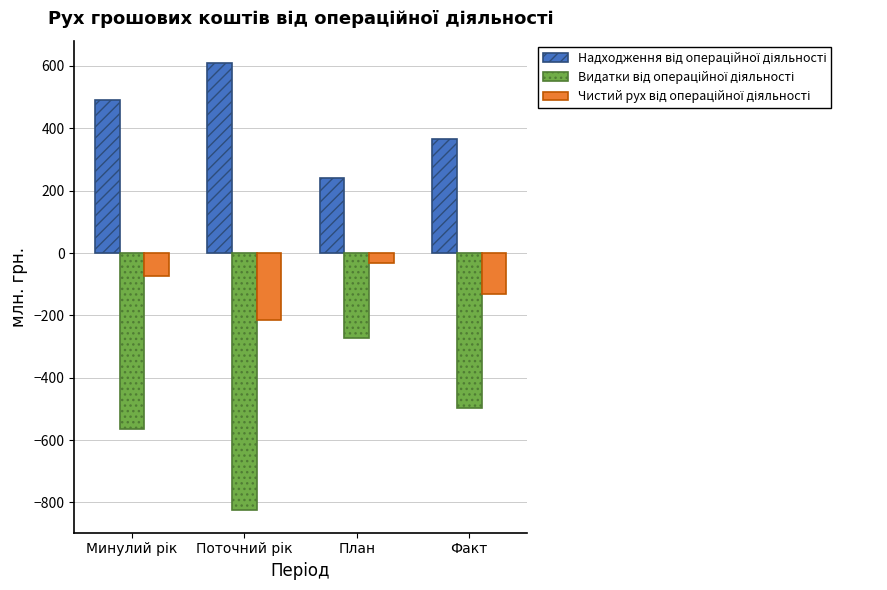

What is the total value across all series at План?

-63.2